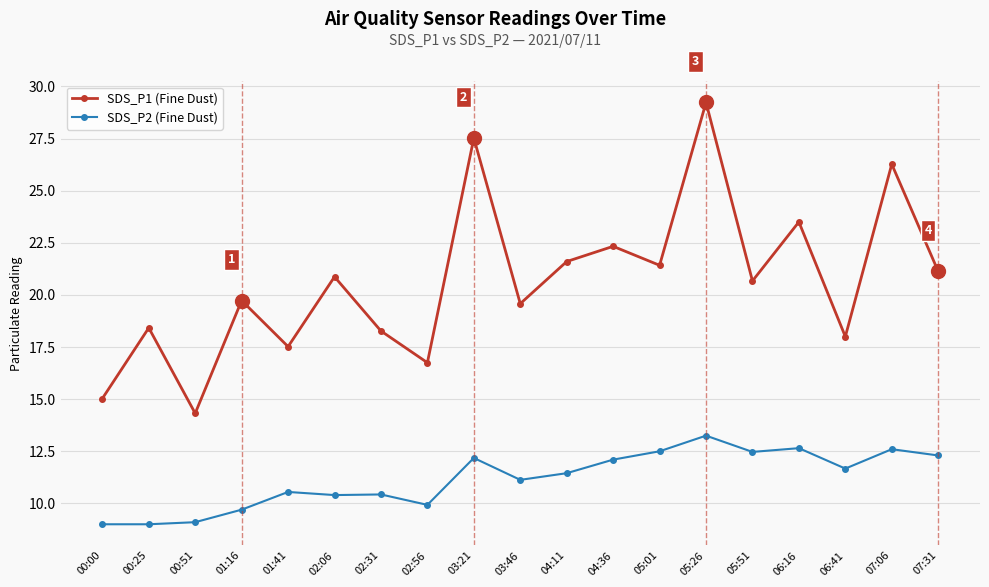

What is the value of the SDS_P2 (Fine Dust) point at the 16th from the left?

12.7